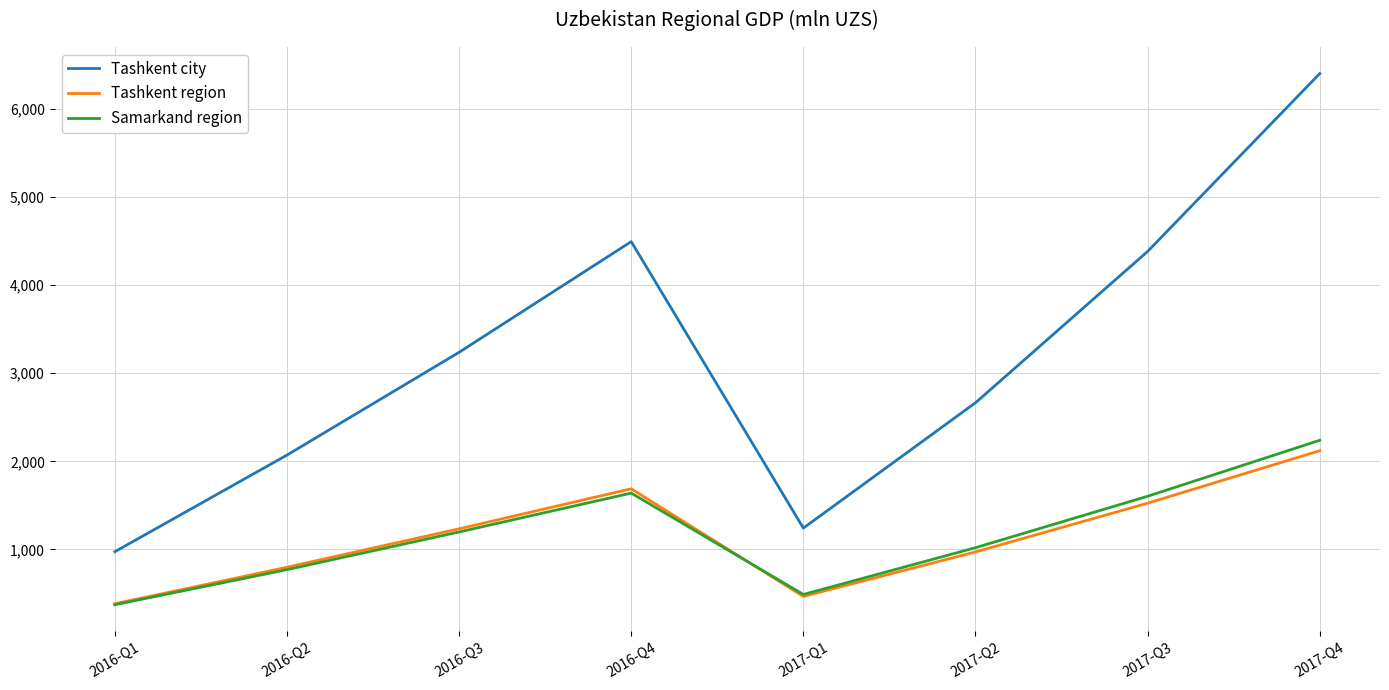

What are all the series names shown in the legend?

Tashkent city, Tashkent region, Samarkand region